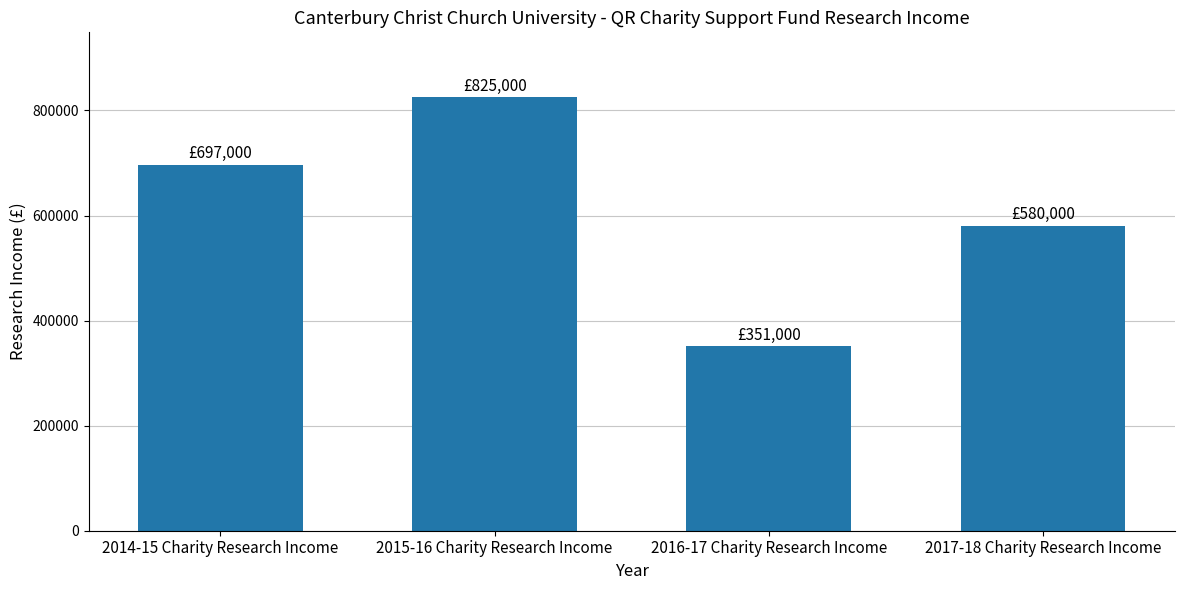

Count the values in the range 580000 to 825000.

3